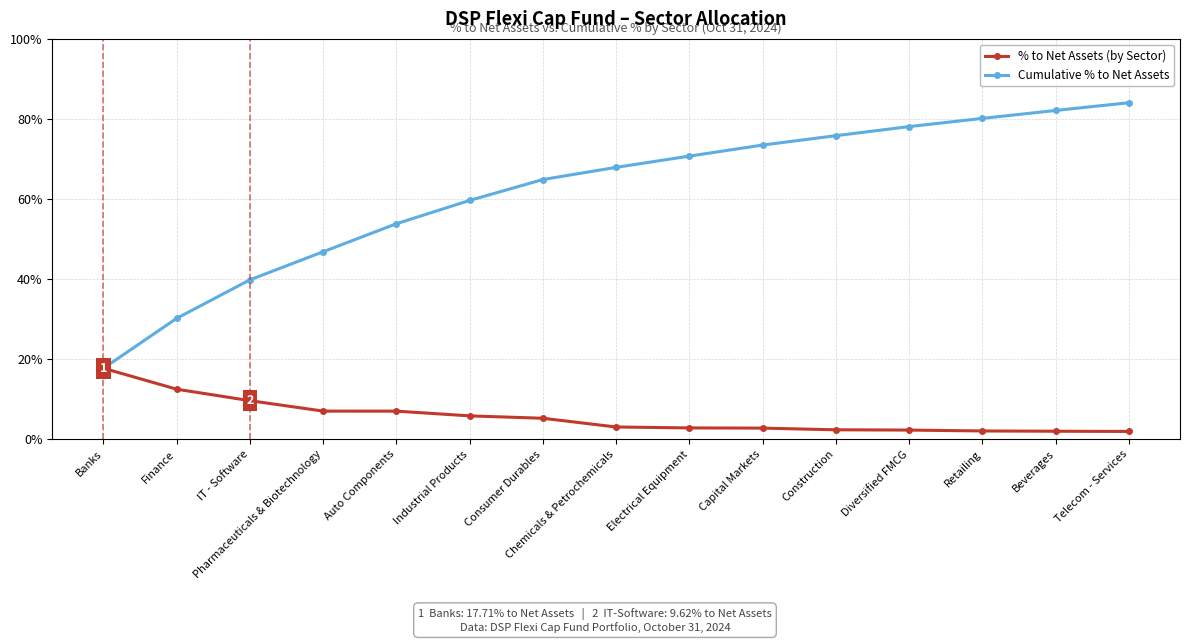

At Pharmaceuticals & Biotechnology, list the series in order from largest to smallest.

Cumulative % to Net Assets, % to Net Assets (by Sector)